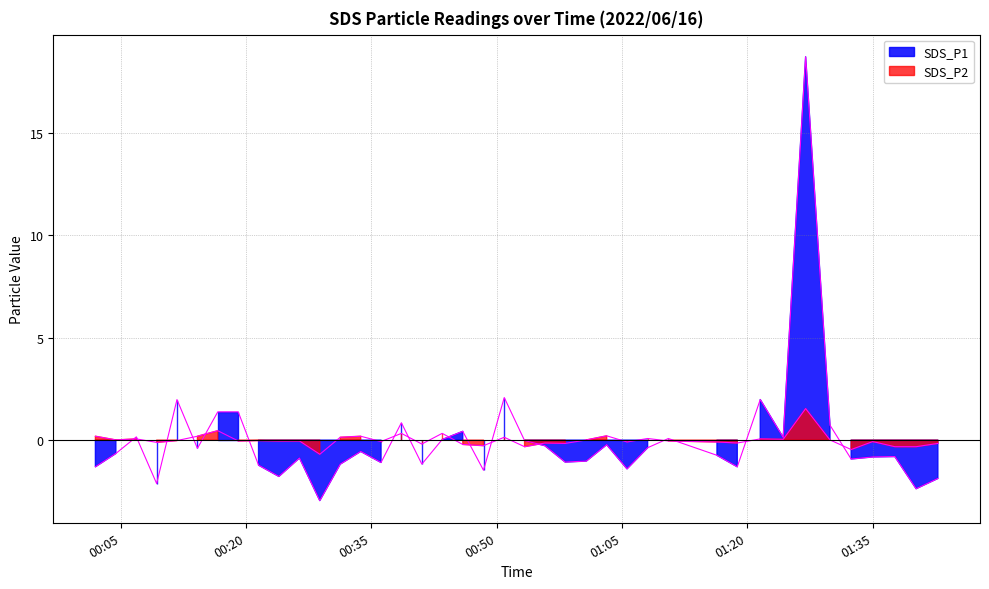

What is the value of the SDS_P1 point at the 9th from the left?

-1.2